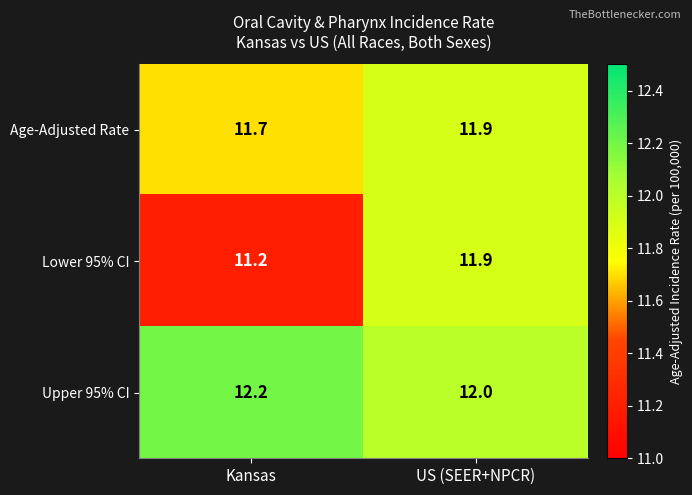

Between Kansas and US (SEER+NPCR), which series saw the biggest shift?

Lower 95% CI